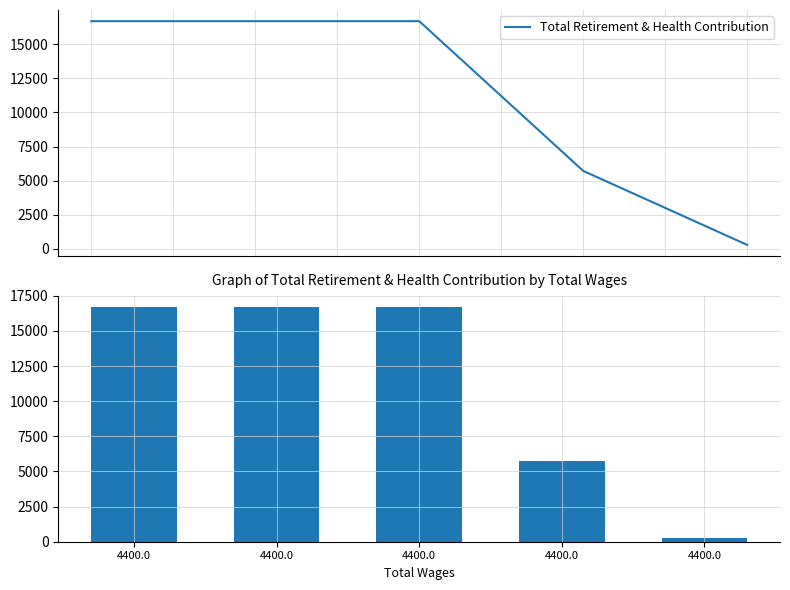

What is the greatest value displayed?

16675